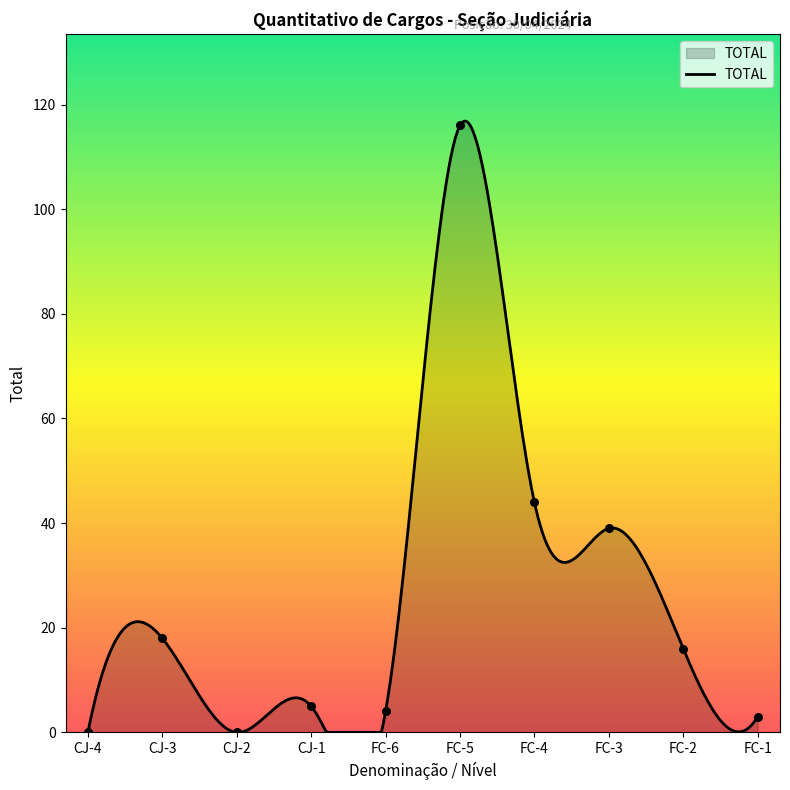

Which has a higher value, FC-1 or FC-4?

FC-4